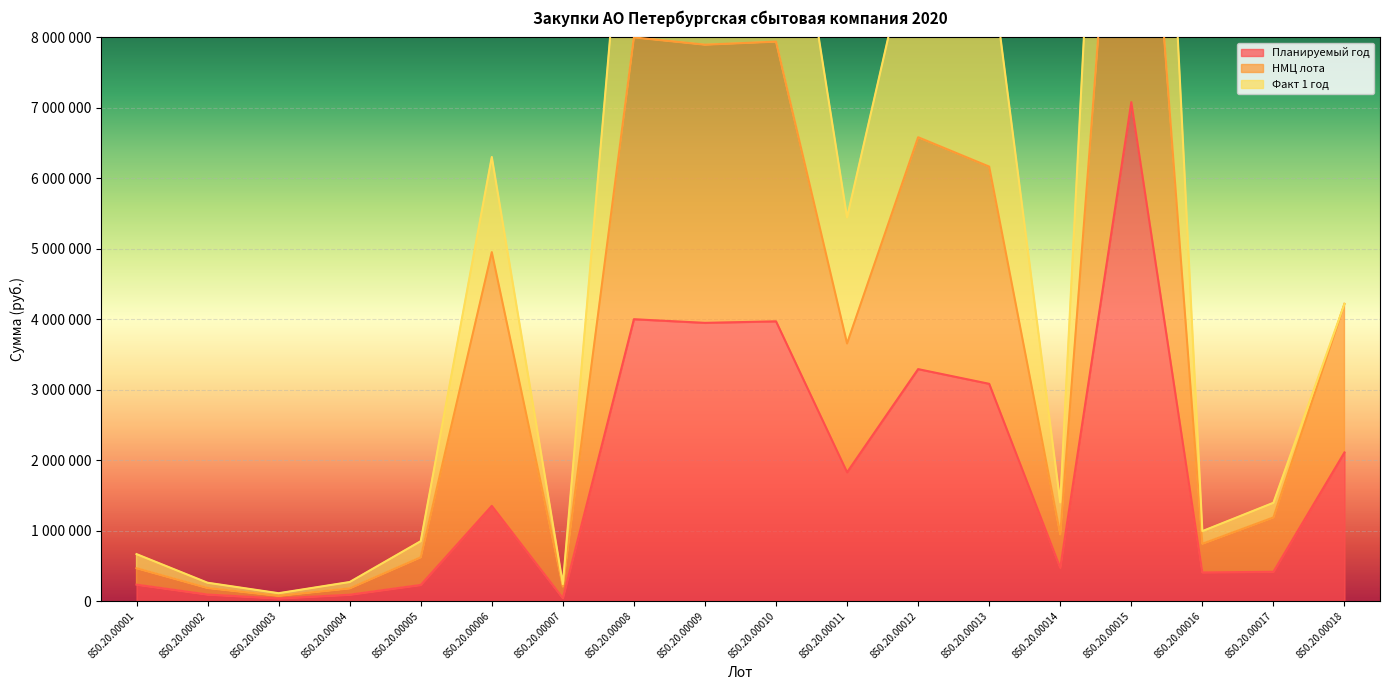

The value of НМЦ лота at 850.20.00004 is 264297.2. True or false?

False